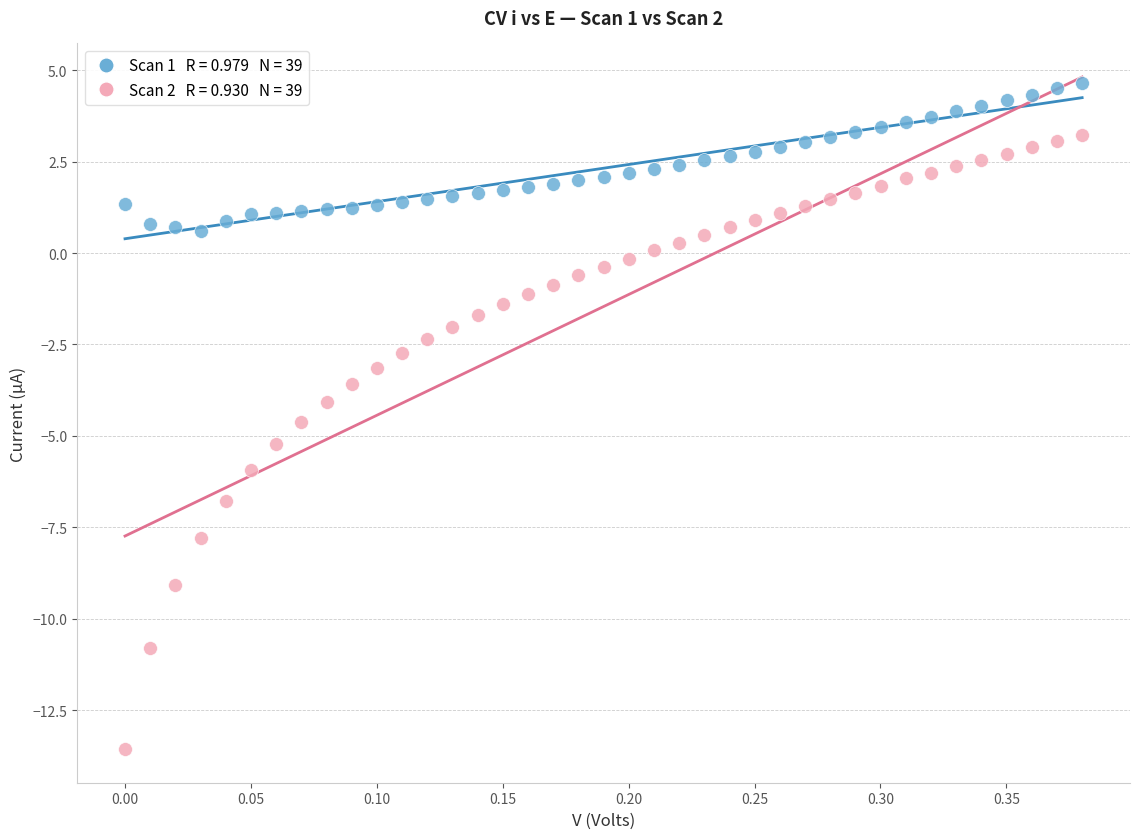

Across all data points, what is the range of Y values (max minus min)?

18.2